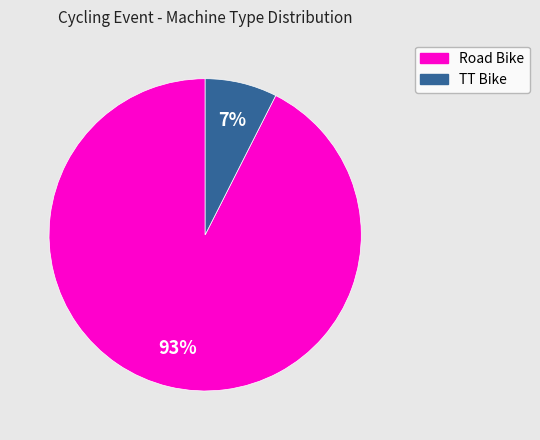

Between Road Bike and TT Bike, which is larger?

Road Bike